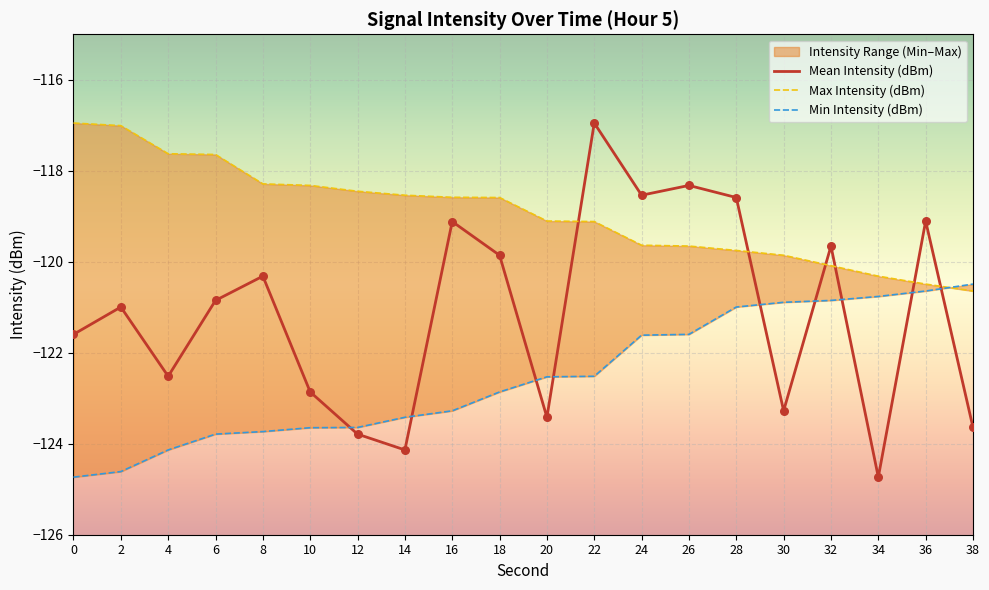

Which series contains the highest Y value?

Mean Intensity (dBm)